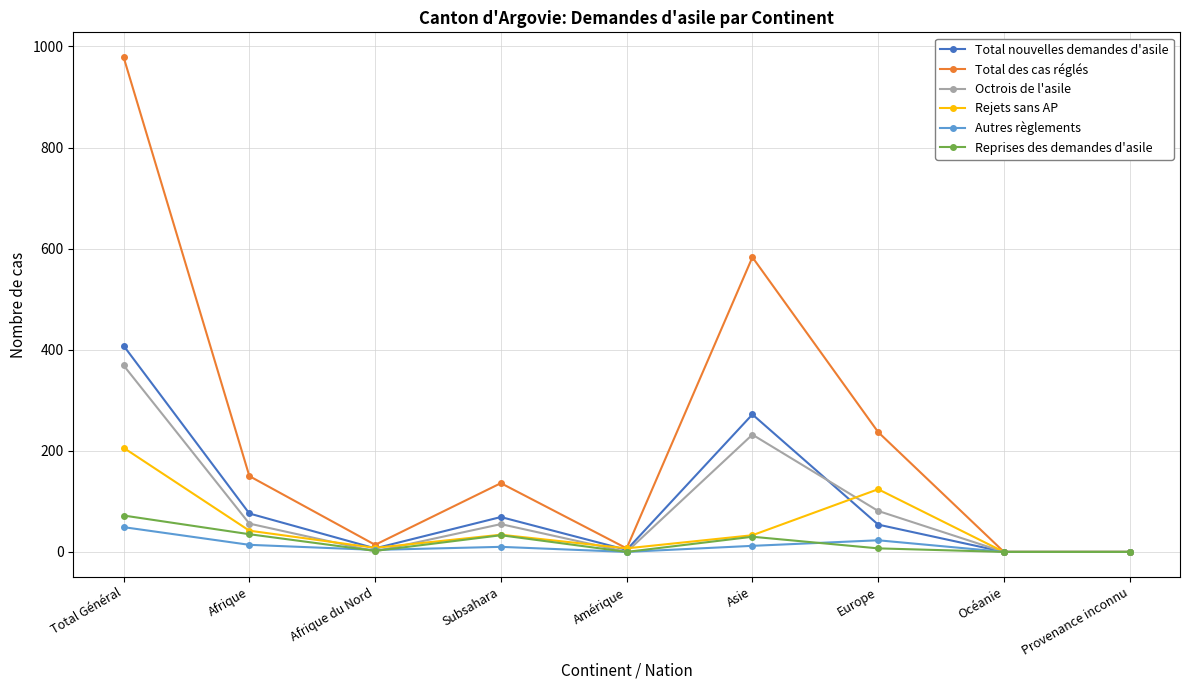

What is the approximate value of Total nouvelles demandes d'asile at Amérique?

4